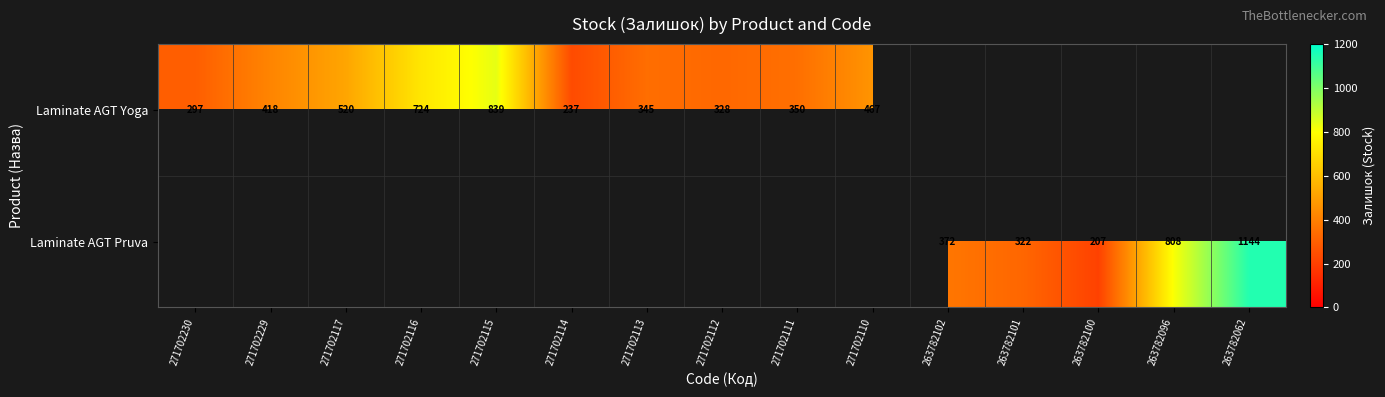

Is the value of Laminate AGT Yoga at 271702115 greater than the value of Laminate AGT Pruva at 263782100?

Yes